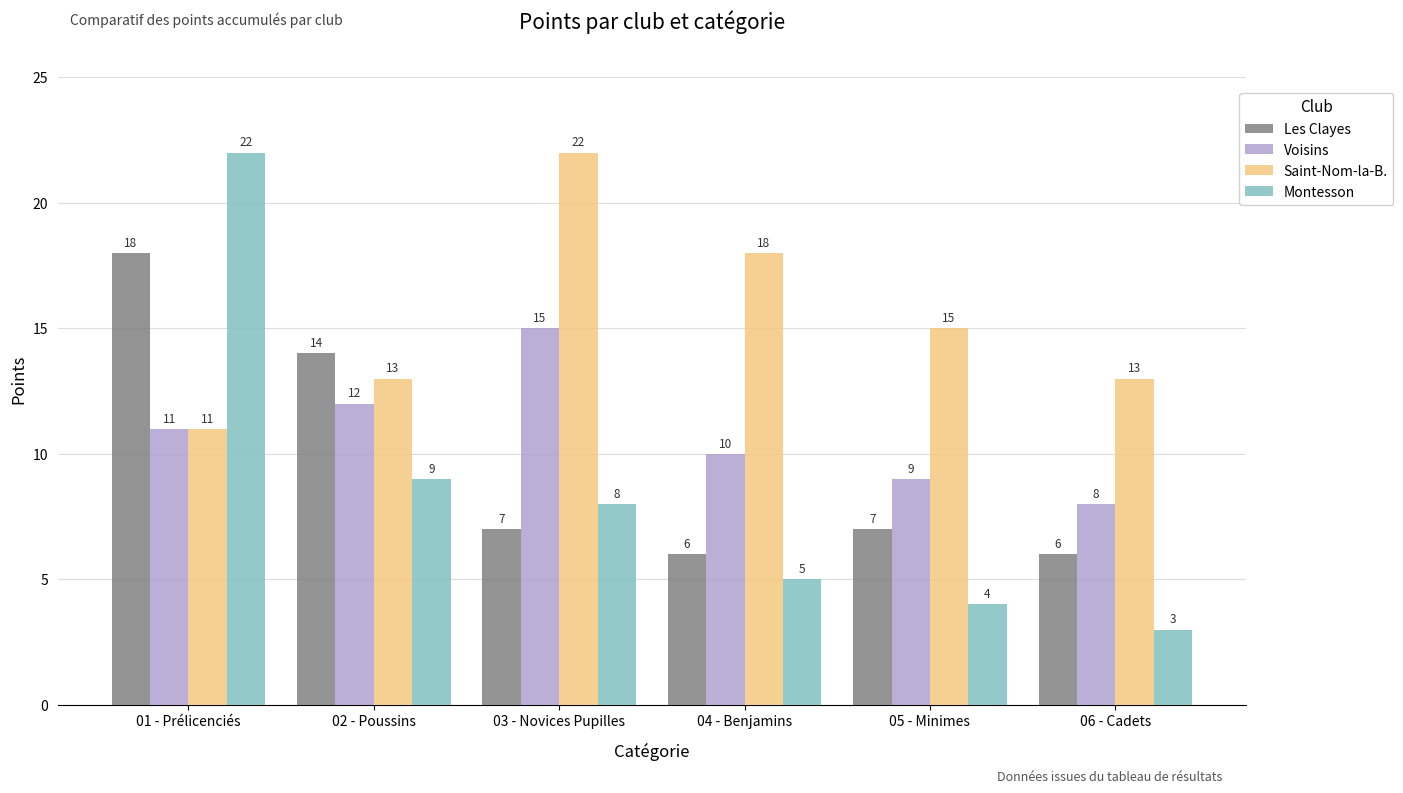

What is the spread (max minus min) of values at 04 - Benjamins?

13